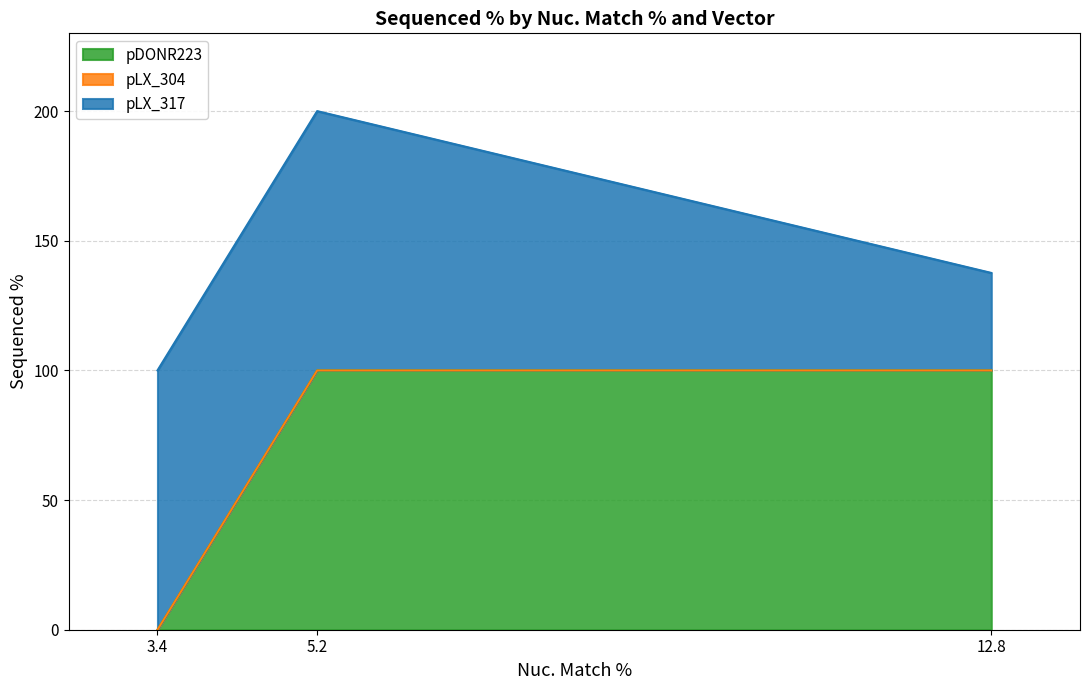

Does the chart display data point markers on the line(s)?

No